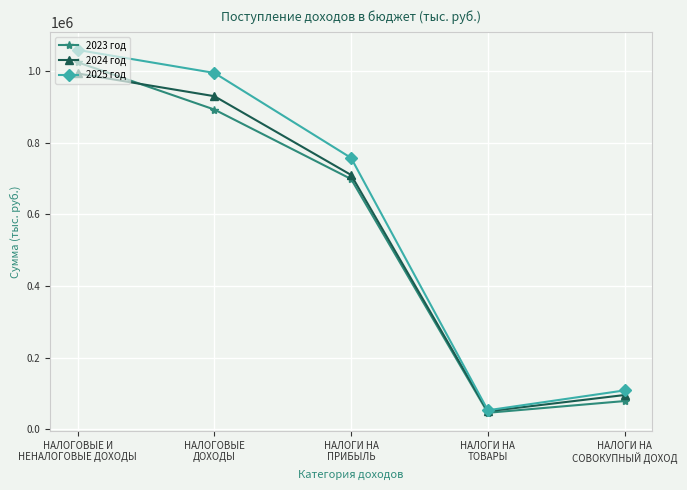

Rank the series by their average value, from highest to lowest.

2025 год, 2024 год, 2023 год